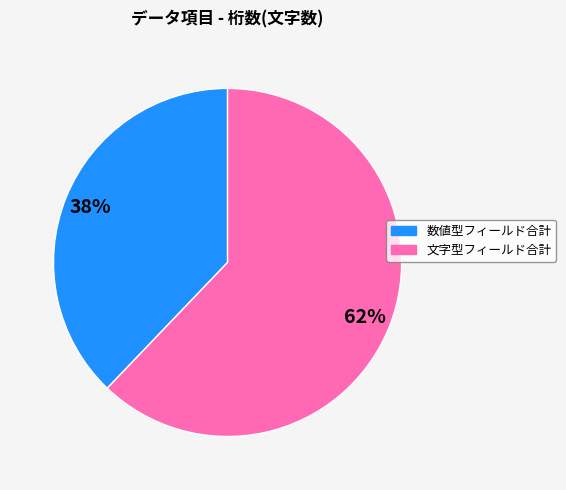

To the nearest percent, what is the average slice percentage?

50%